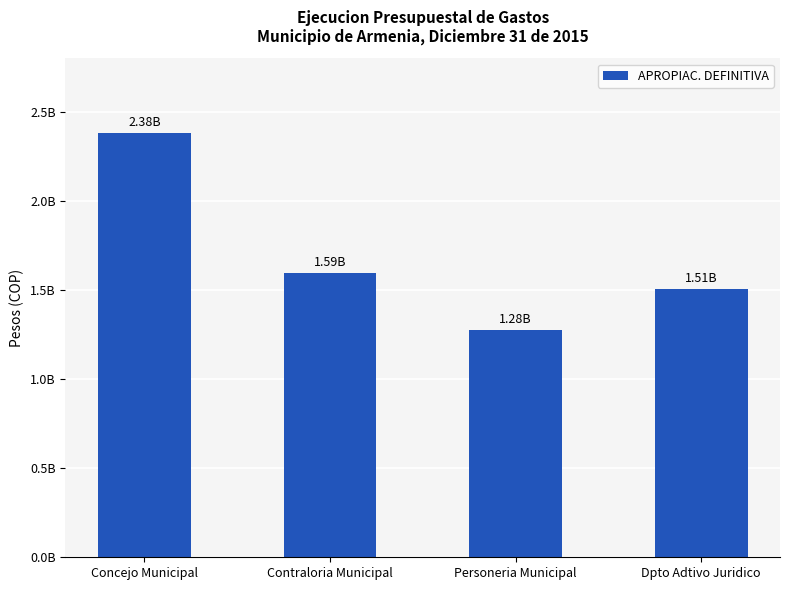

What is the label of the 1st bar from the right?

Dpto Adtivo Juridico